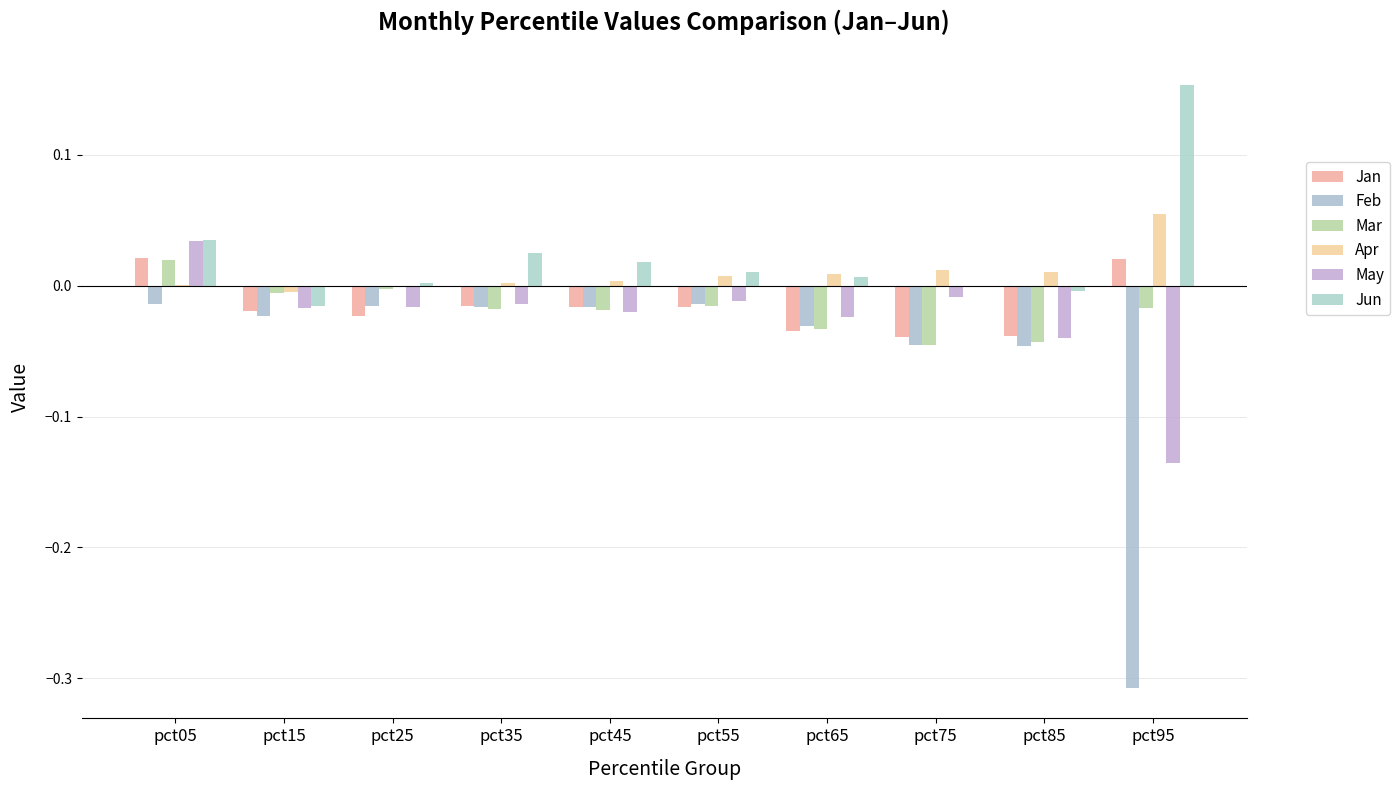

Where does the May series first go above 0?

pct05